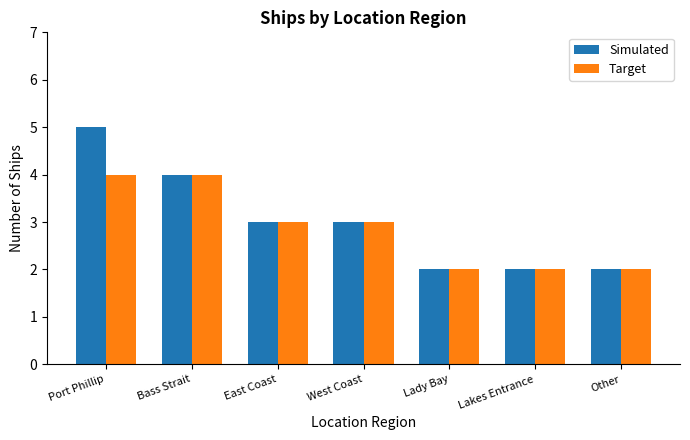

What is the sum of the Target values at Port Phillip and Lady Bay?

6